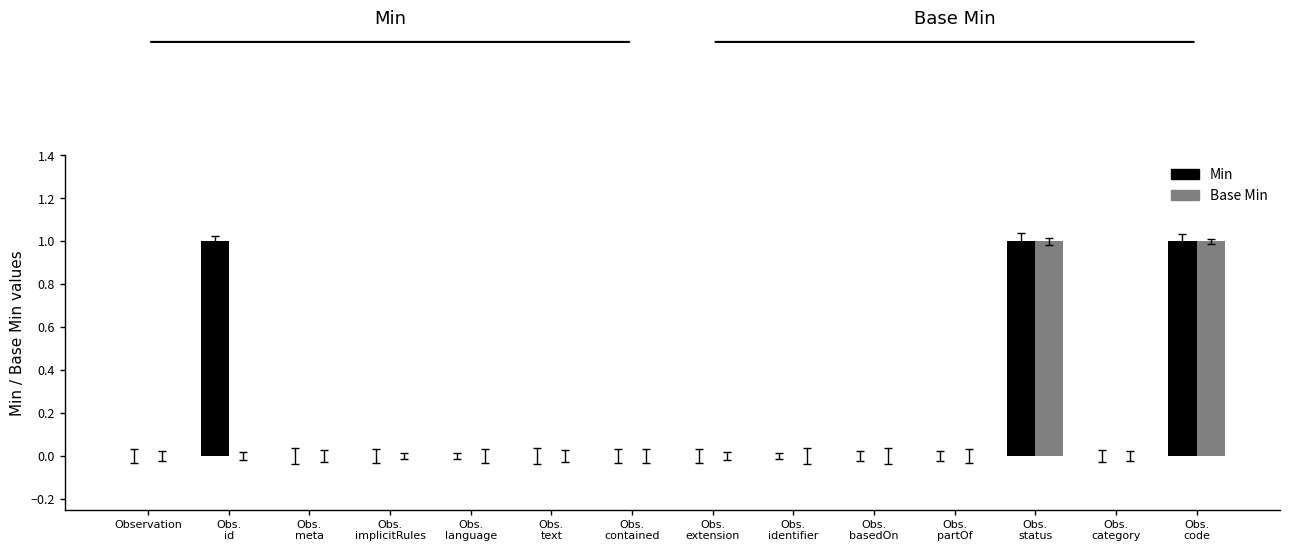

Which series has the largest total across all categories?

Min